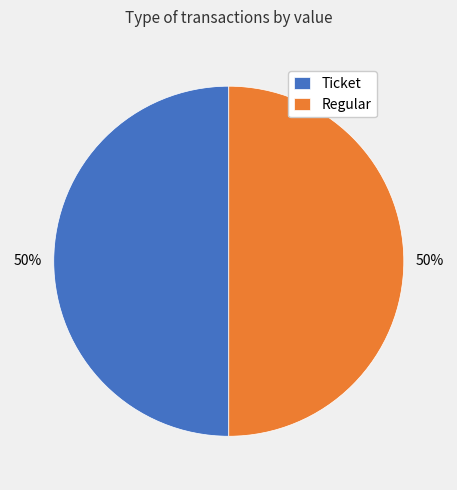

To the nearest percent, what is the combined percentage of Ticket and Regular?

100%